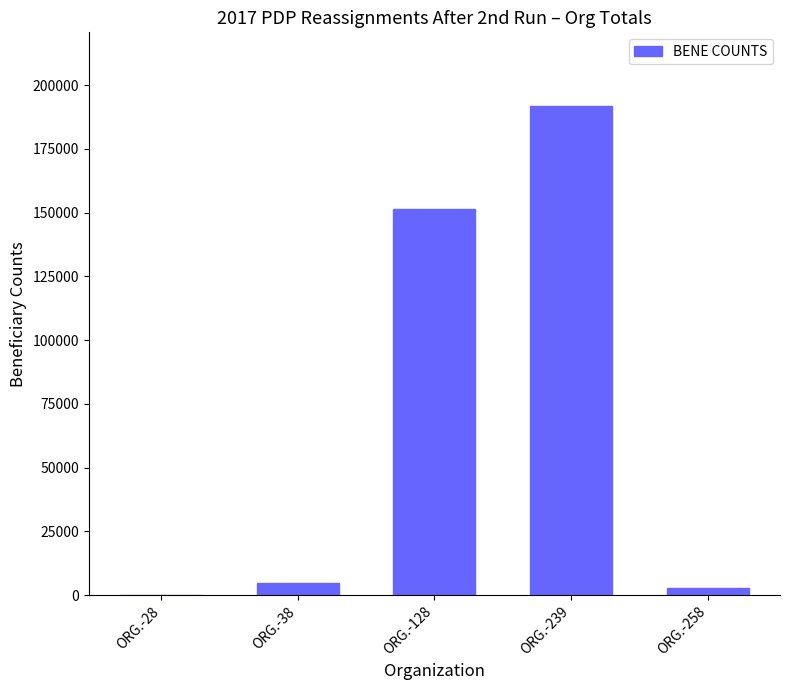

The value at ORG.-239 is 93411. True or false?

False